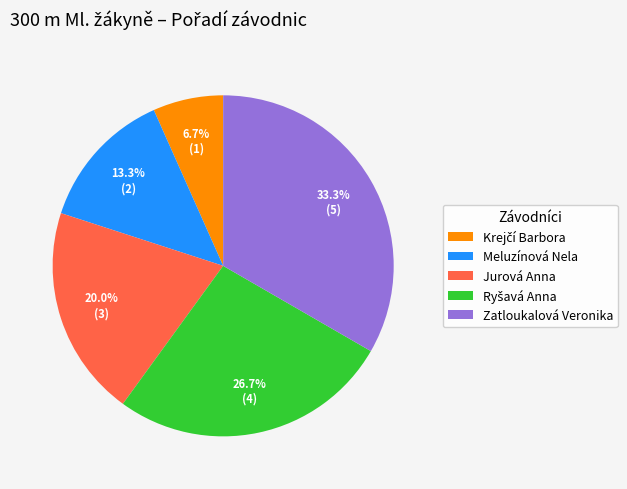

To the nearest percent, what percentage of the pie is Meluzínová Nela?

13%